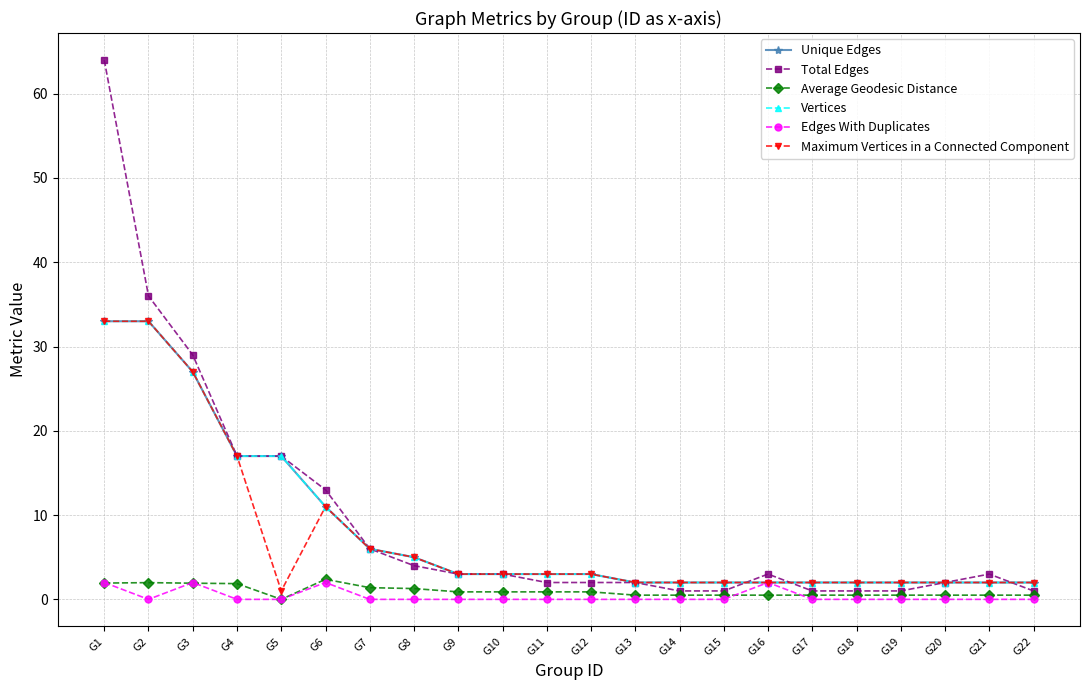

Between G13 and G20, which series saw the biggest shift?

Unique Edges